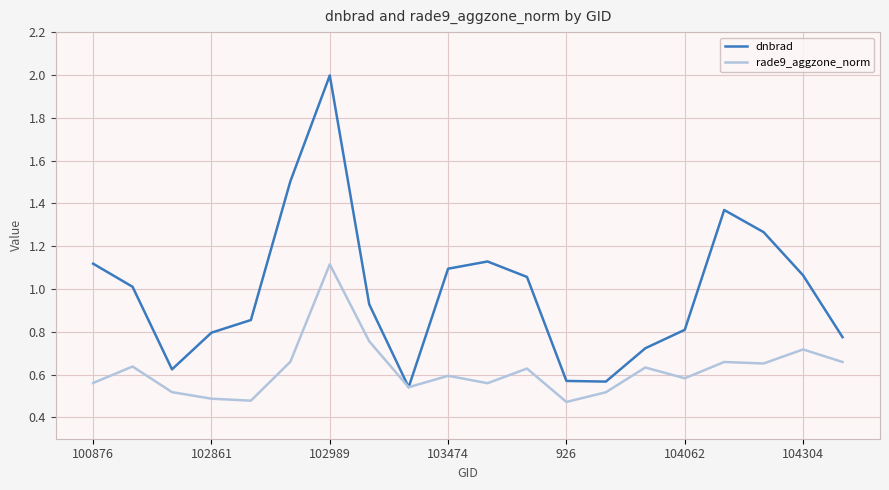

List the series in order of their overall mean, highest first.

dnbrad, rade9_aggzone_norm